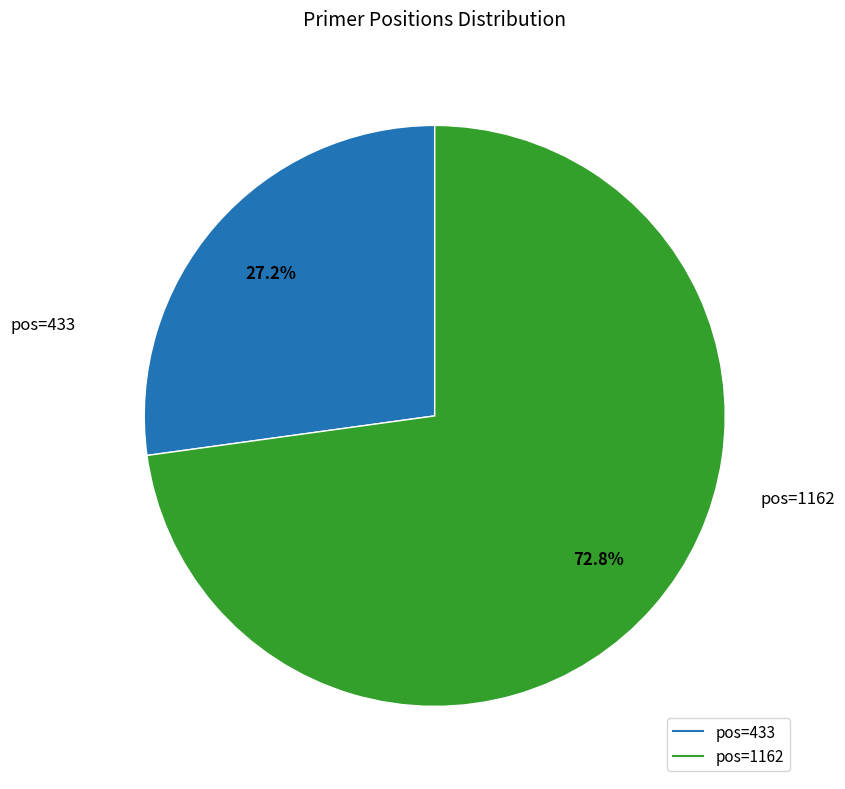

How many slices are in this pie chart?

2